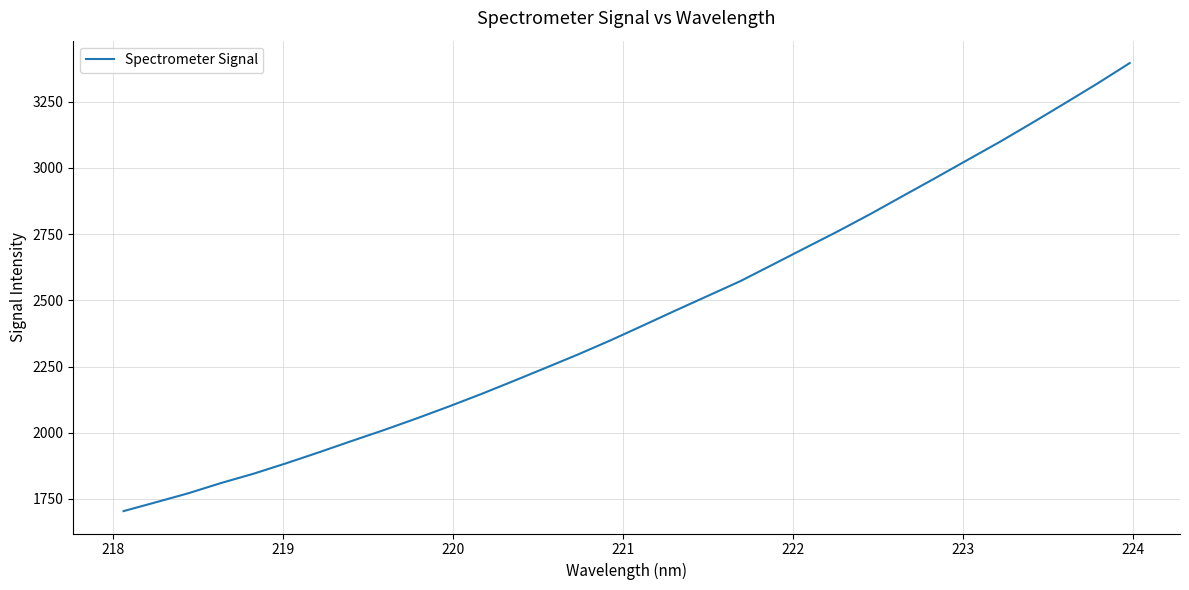

What is the smallest value displayed?

1704.3